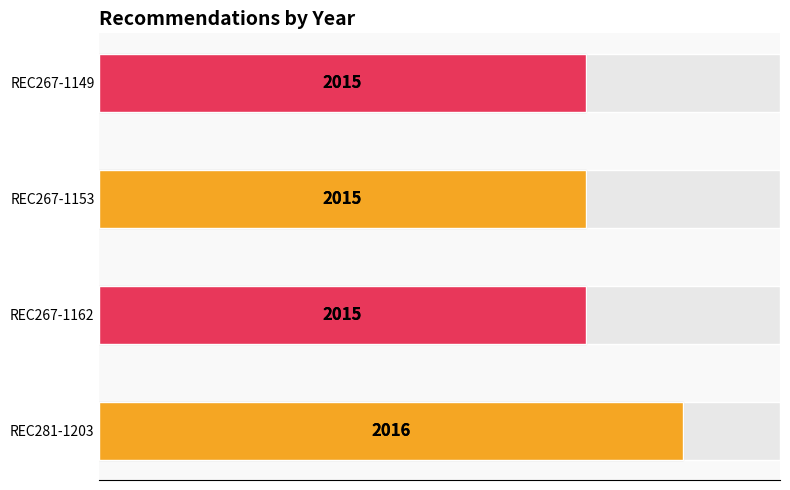

How many distinct data groups are displayed?

1